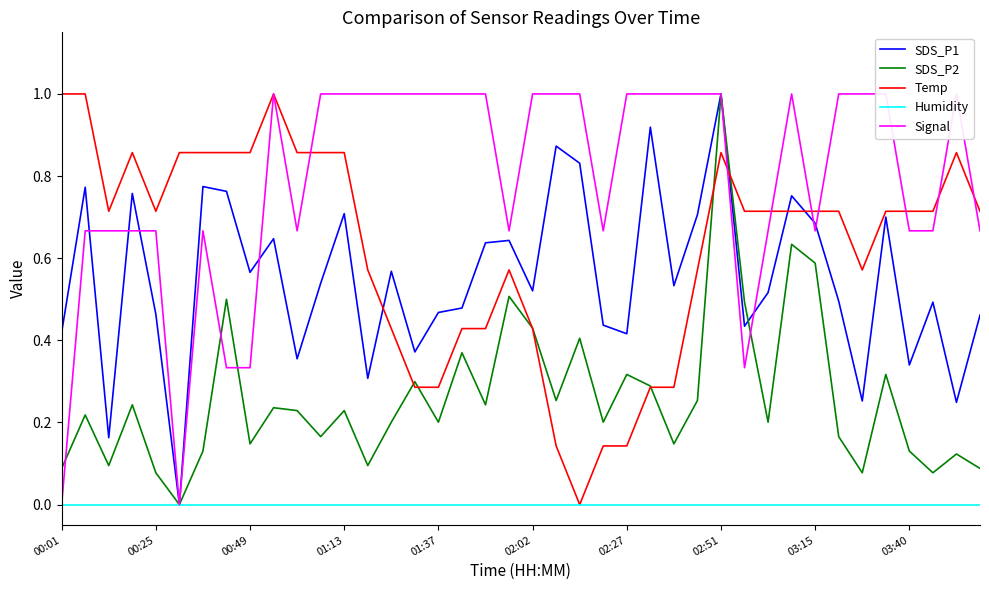

True or false: Temp has more than 1 points higher than both neighbors.

True